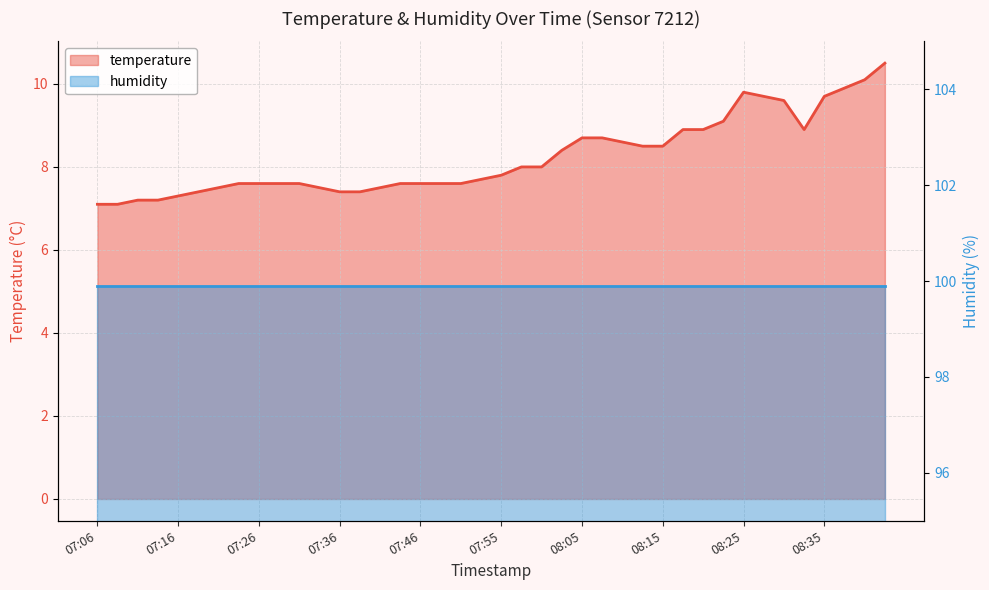

What is the value of the 33rd point from the left?

9.8